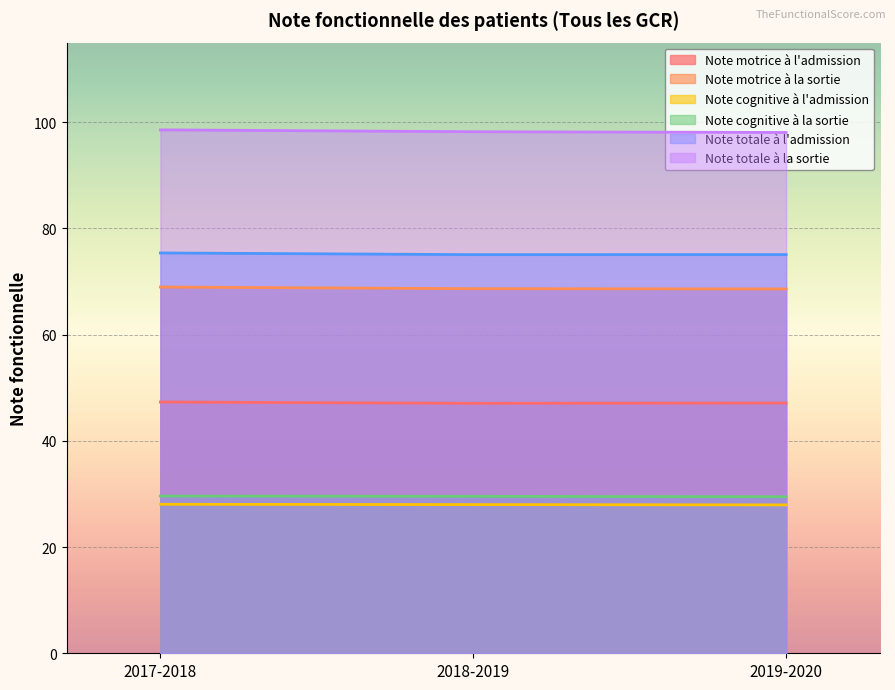

Which has a higher value, 2017-2018 or 2018-2019?

2017-2018